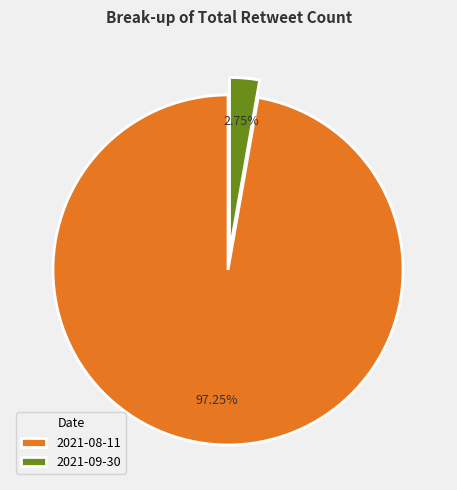

What percentage do 2021-09-30 and 2021-08-11 together represent?

100.0%